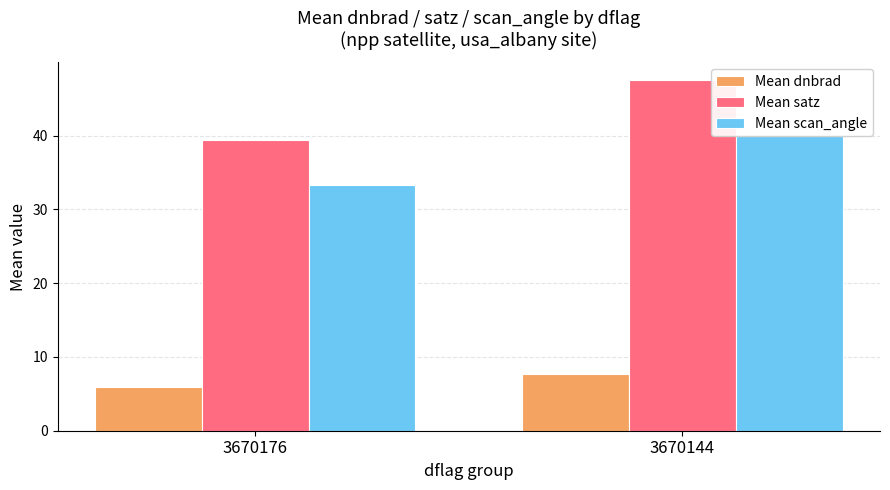

At which category does the chart reach its peak across all series?

3670144